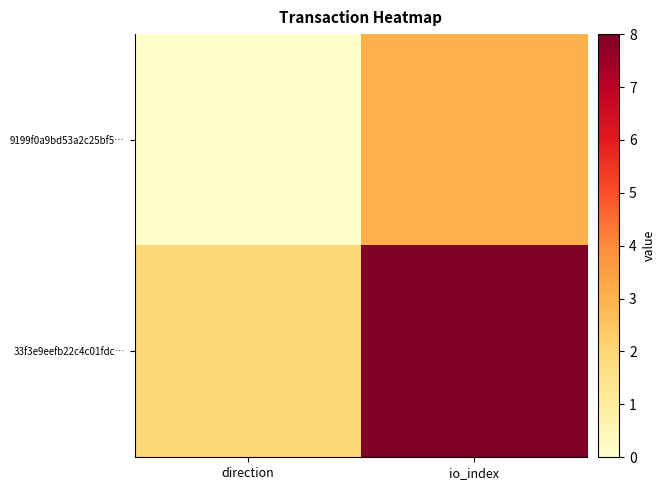

List the series in order of their overall mean, lowest first.

9199f0a9bd53a2c25bf5…, 33f3e9eefb22c4c01fdc…